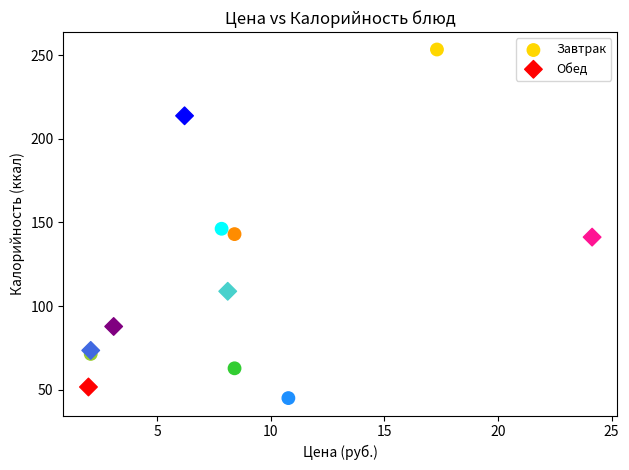

Which series contains the highest Y value?

Завтрак